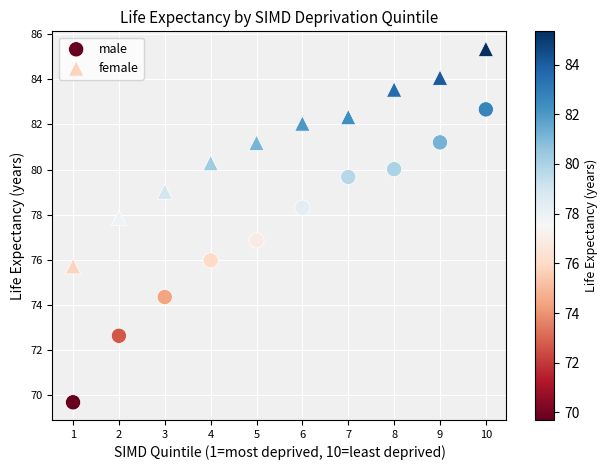

Which series has the widest spread of Y values?

male